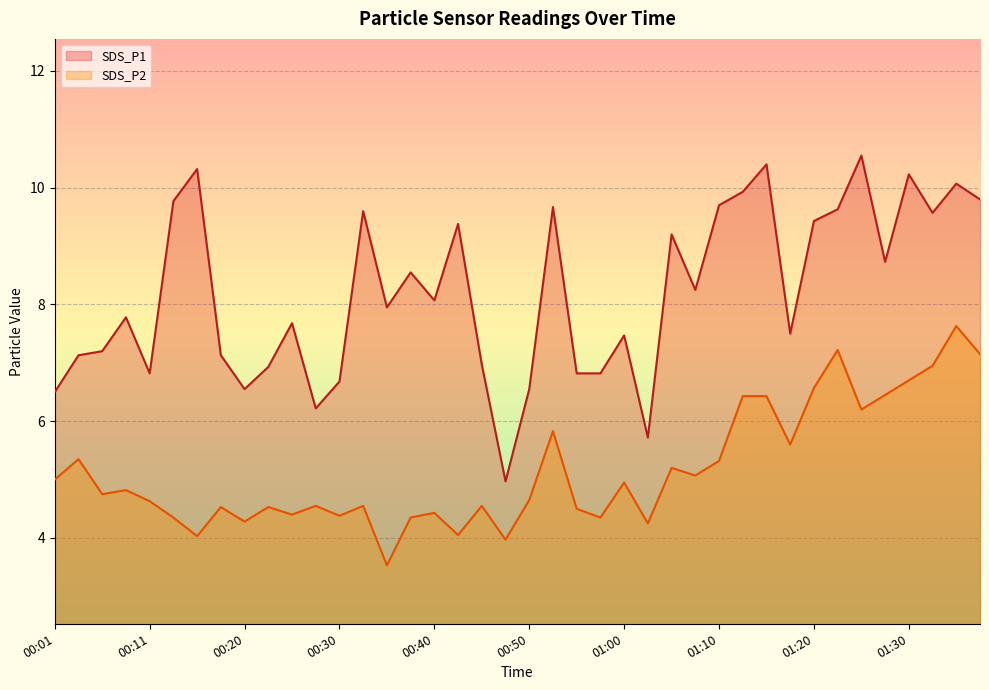

What is the difference between the maximum and minimum values in the SDS_P2 series?

4.1